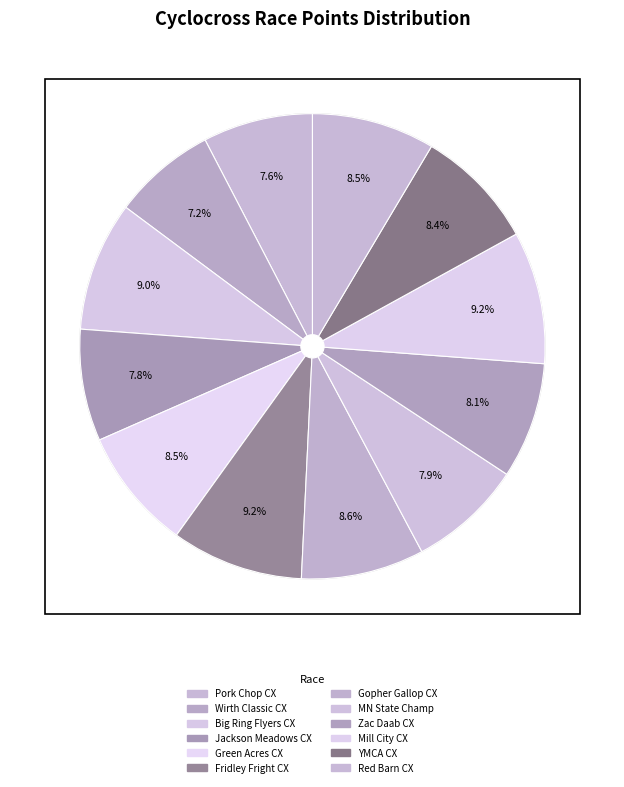

How many slices are in this pie chart?

12